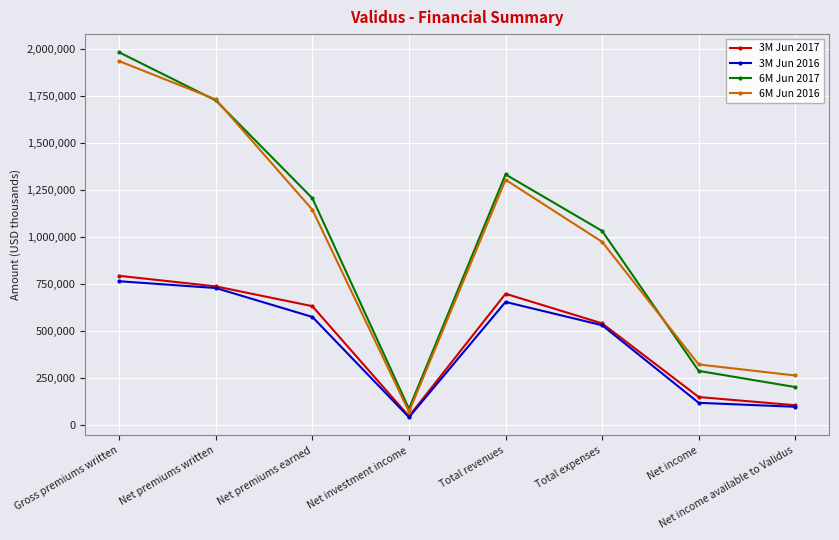

At which label is 6M Jun 2017 closest to 1034107?

Total expenses